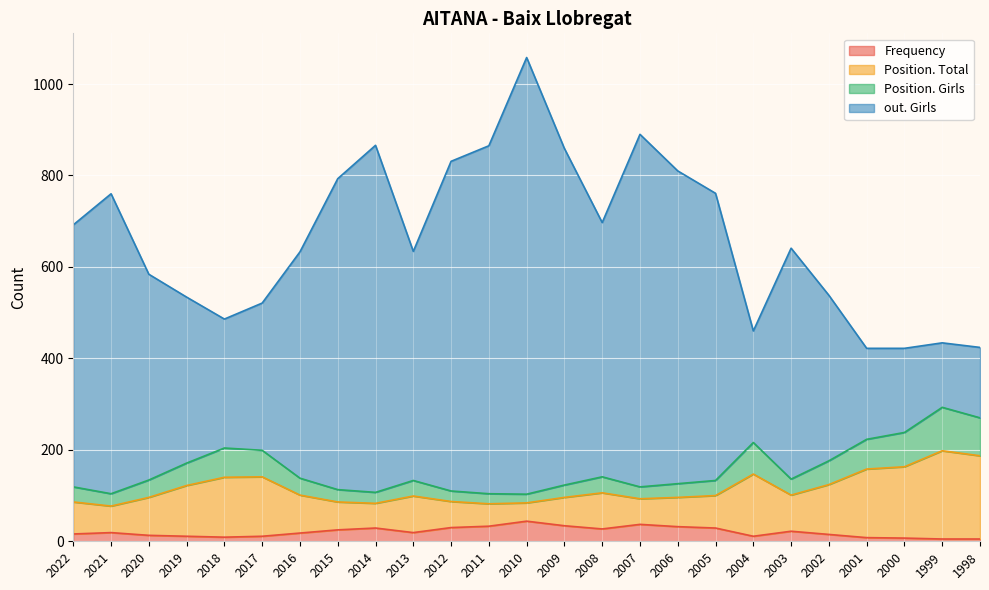

Which series changed the most between 2006 and 2005?

out. Girls